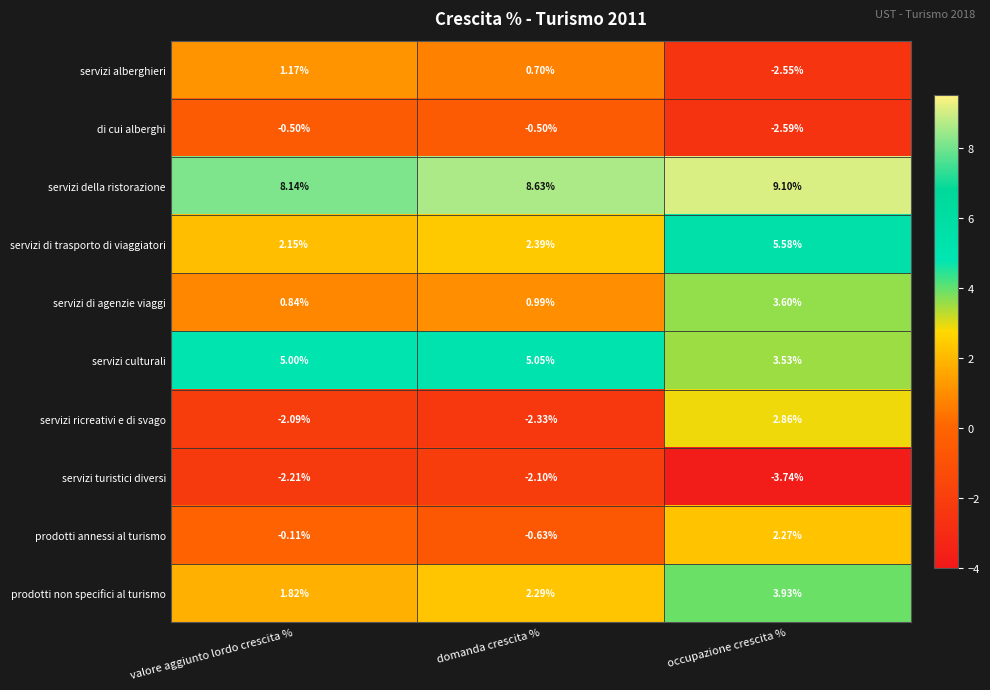

At how many categories does at least one series exceed 0?

3